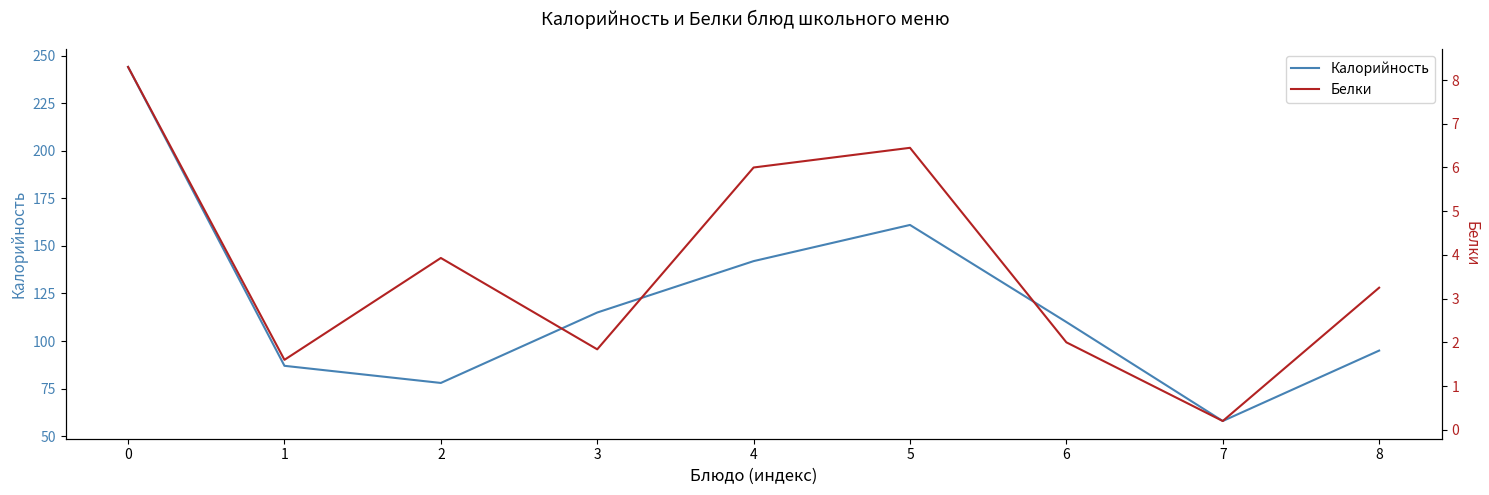

Where is the first local maximum for Калорийность?

5